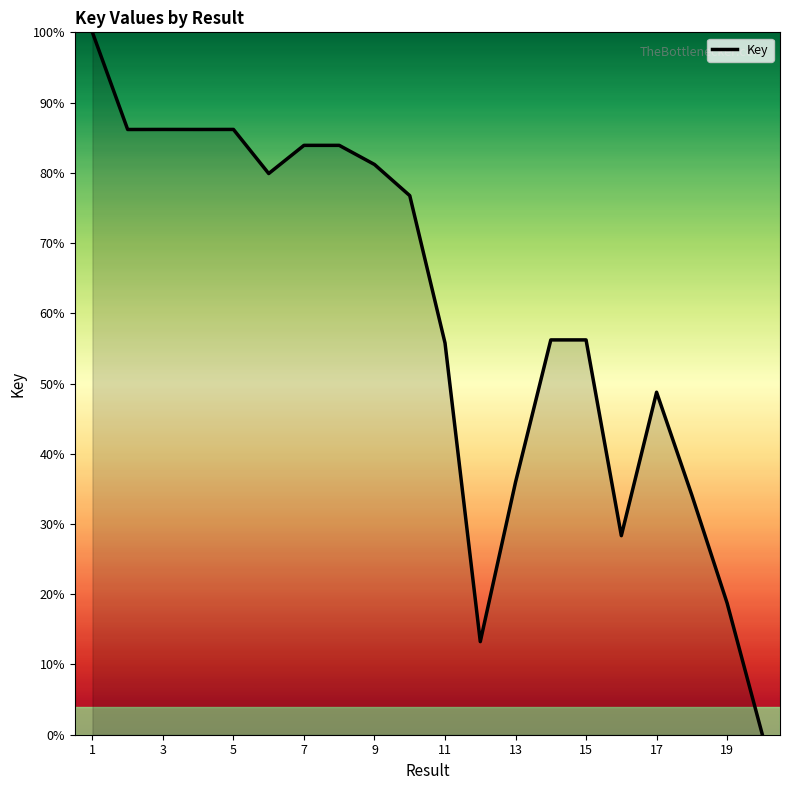

What is the difference between the maximum and minimum values?

100.0